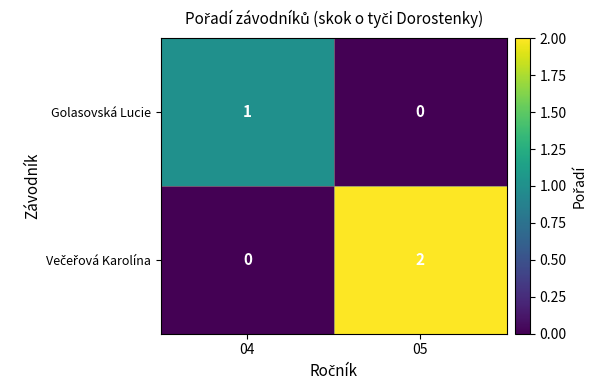

How many categories are shown in the chart?

2